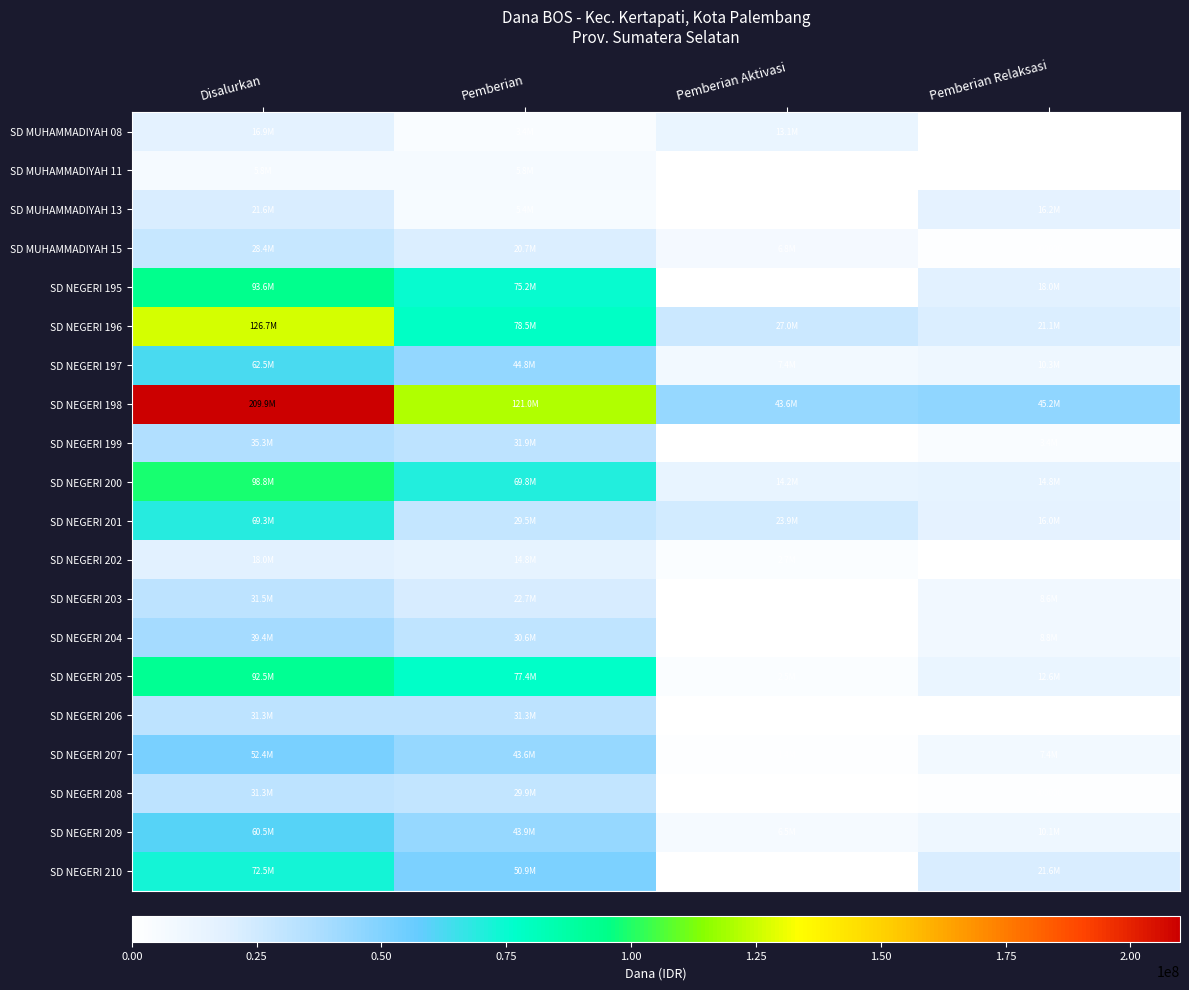

True or false: SD NEGERI 202 has a value of 450000 at Pemberian Relaksasi.

True